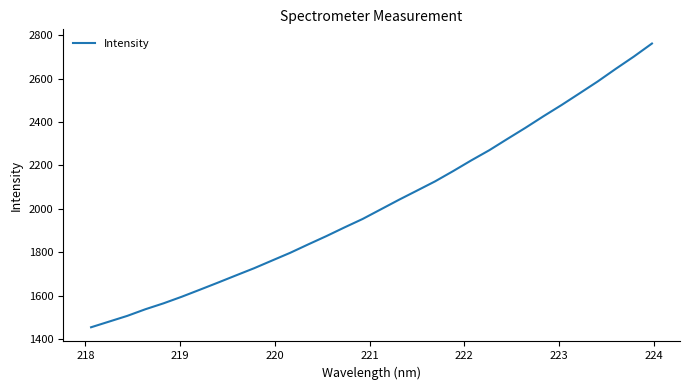

What is the greatest value displayed?

2760.9